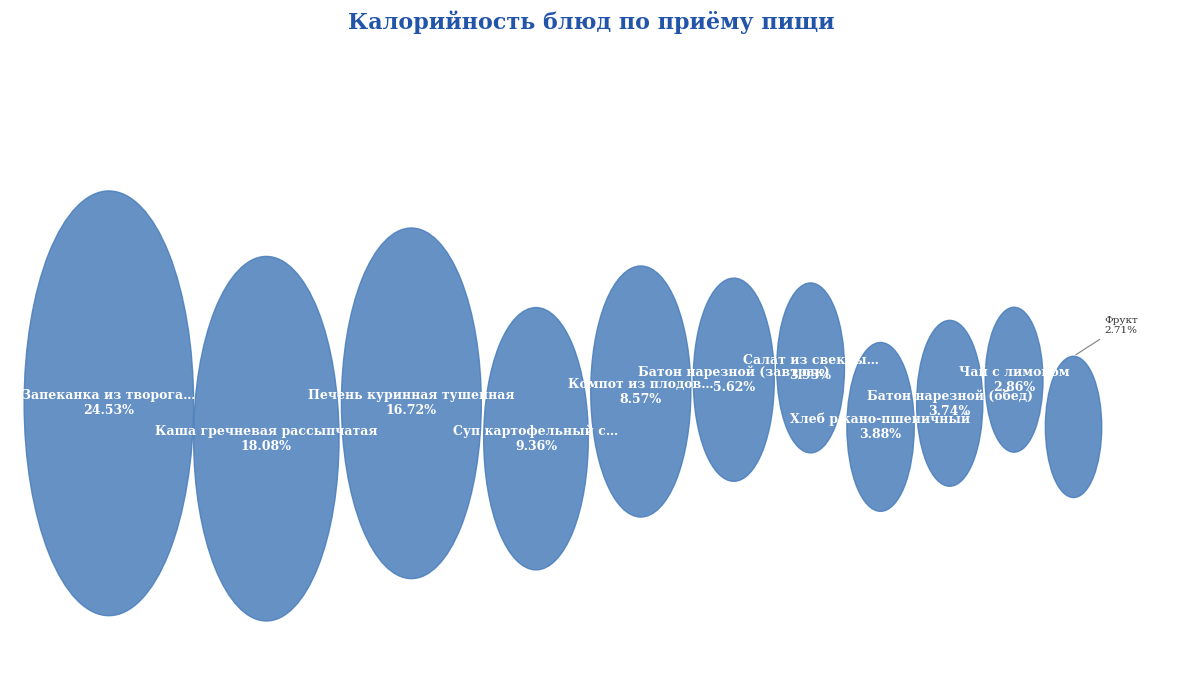

How many segments does this pie chart have?

11